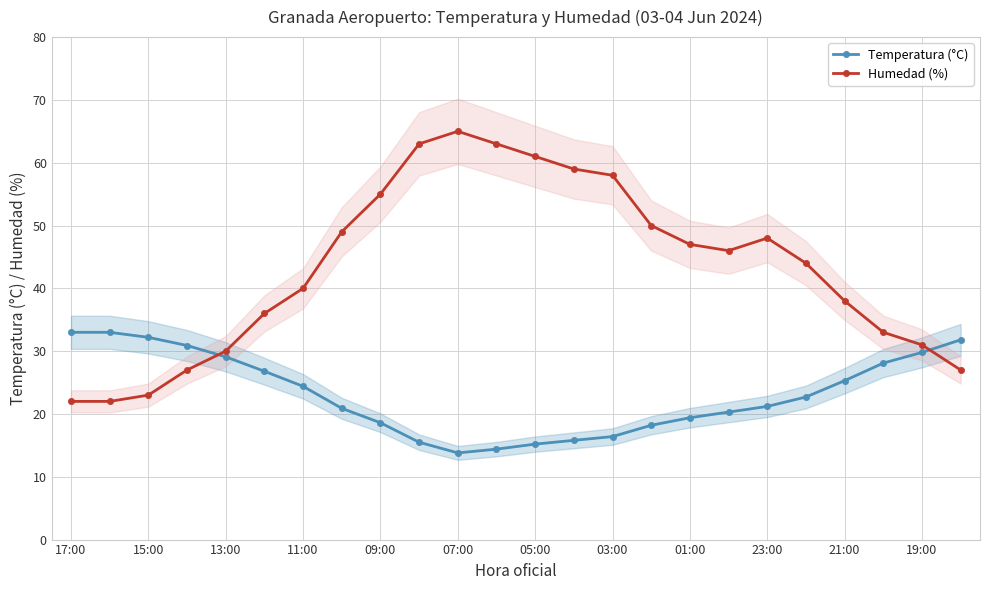

Which series has the widest spread of values?

Humedad (%)